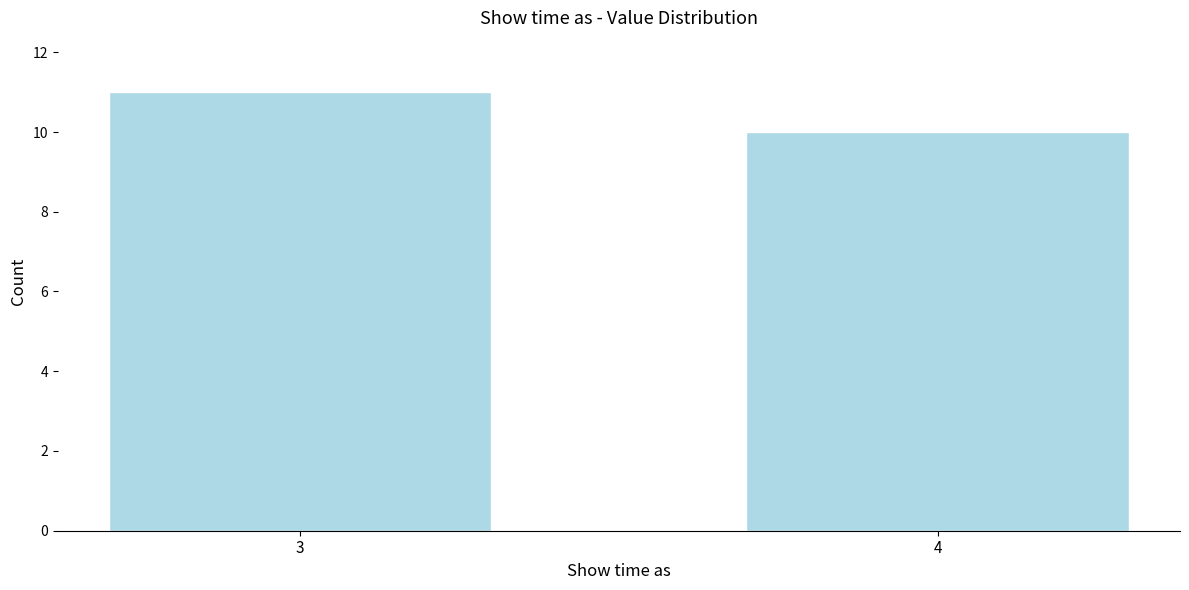

Reading left to right, list all the values displayed in this chart.

3=11	4=10